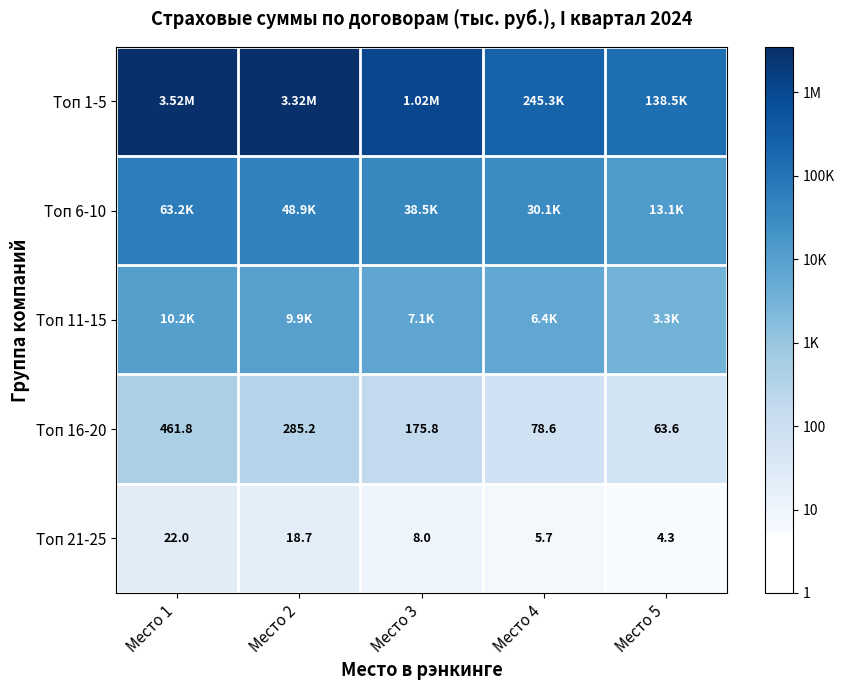

Which has a higher value, Место 3 or Место 5?

Место 3